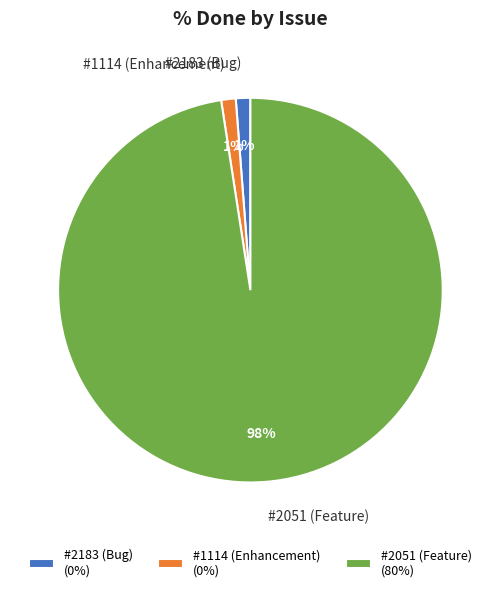

How many slices are in this pie chart?

3